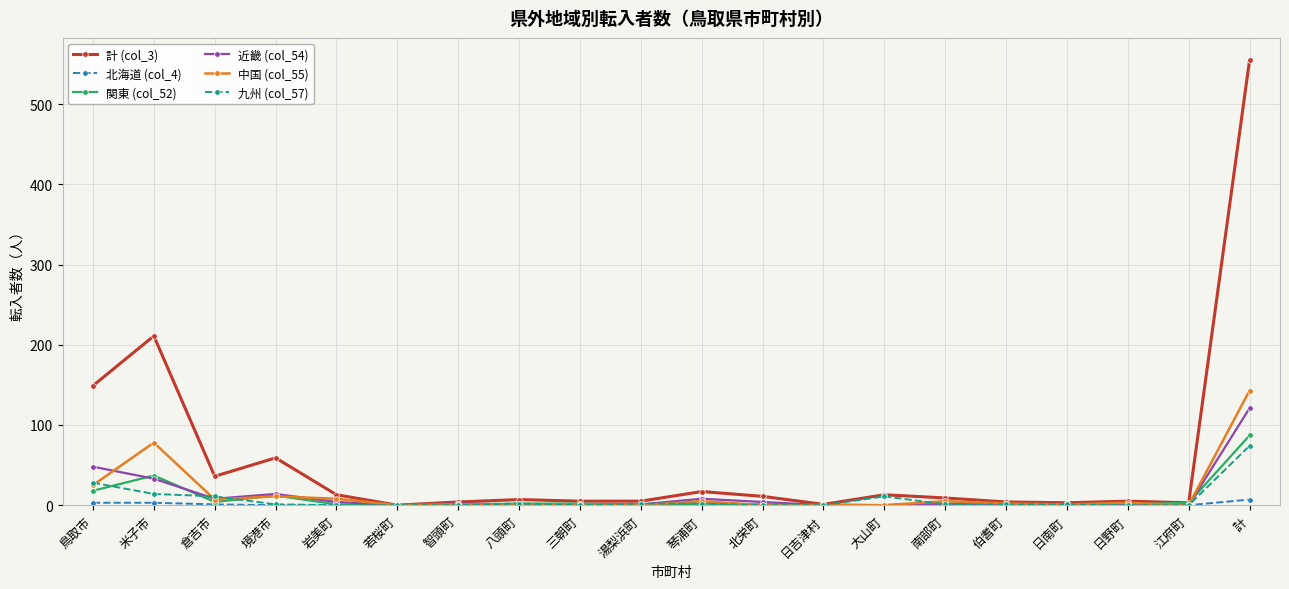

The 計 (col_3) series shows 13 at 岩美町. True or false?

True